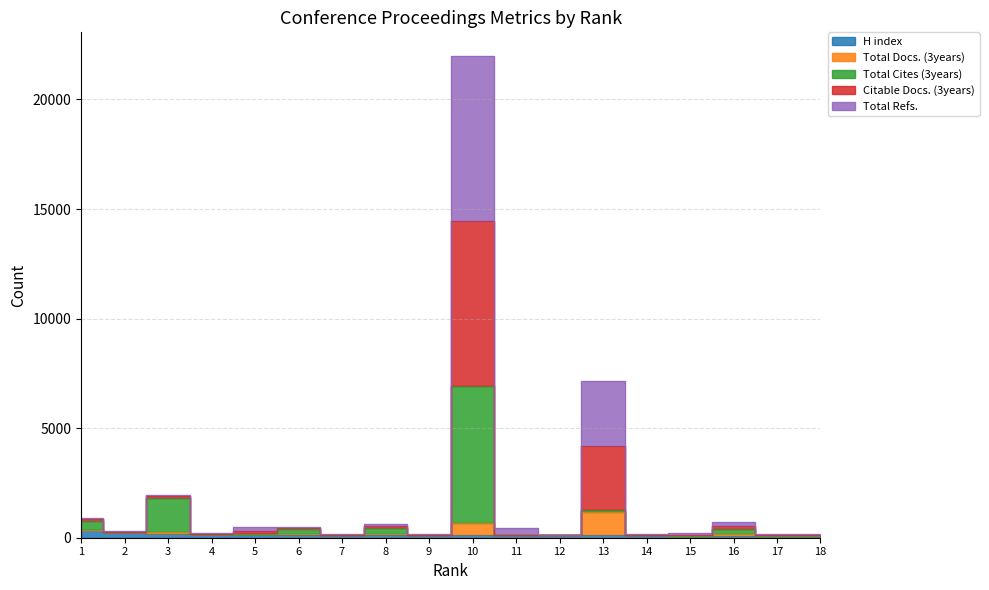

What is the difference between the H index values at 1 and 13?

246